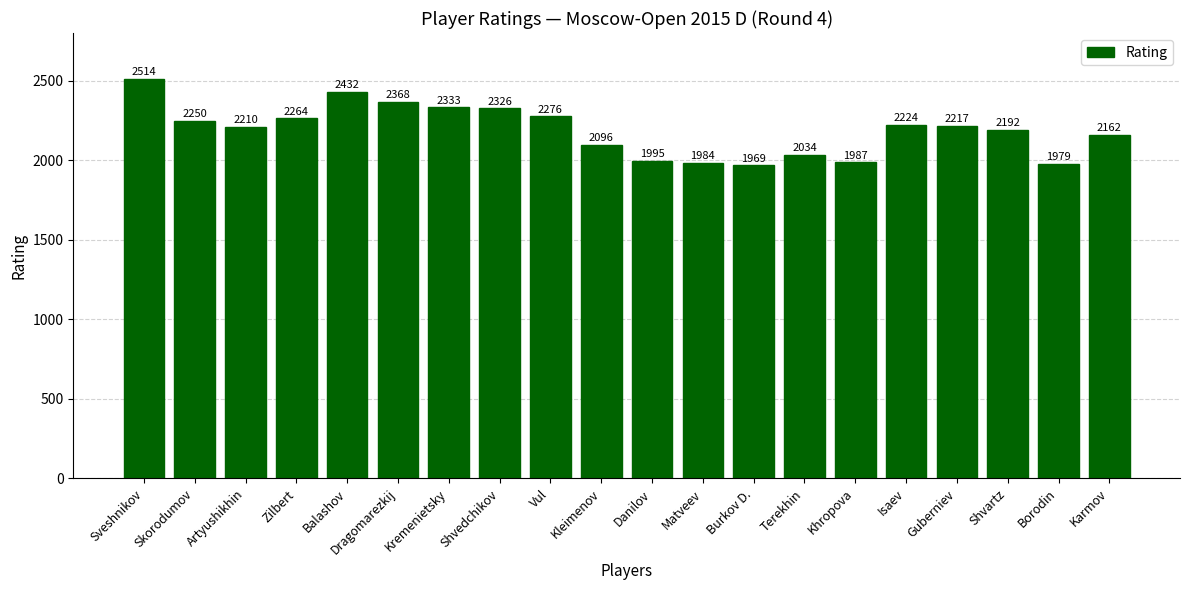

What is the value of the 9th bar from the left?

2276